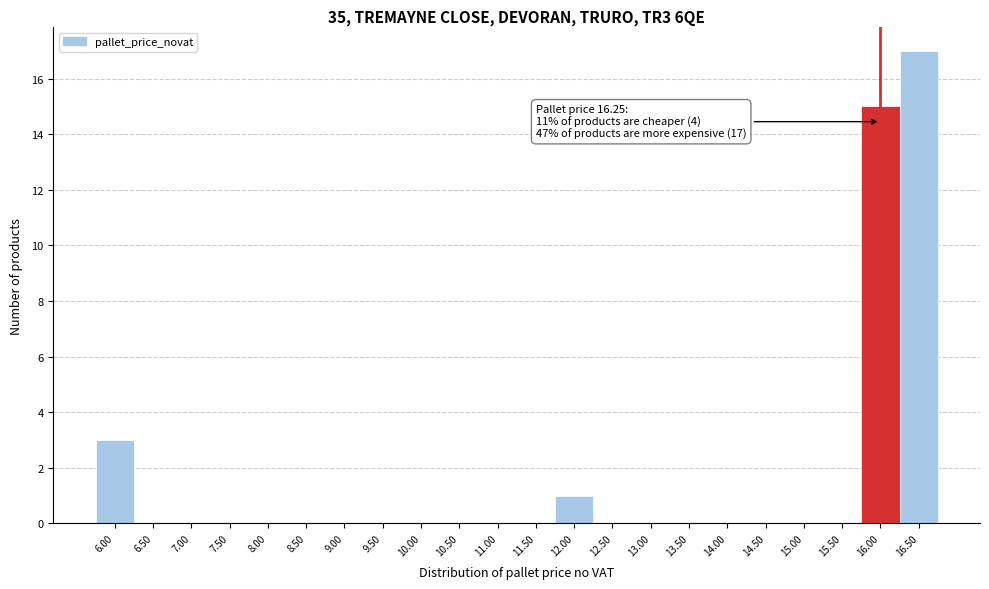

Reading right to left, list all the values displayed in this chart.

16.50=17	16.00=15	15.50=0	15.00=0	14.50=0	14.00=0	13.50=0	13.00=0	12.50=0	12.00=1	11.50=0	11.00=0	10.50=0	10.00=0	9.50=0	9.00=0	8.50=0	8.00=0	7.50=0	7.00=0	6.50=0	6.00=3